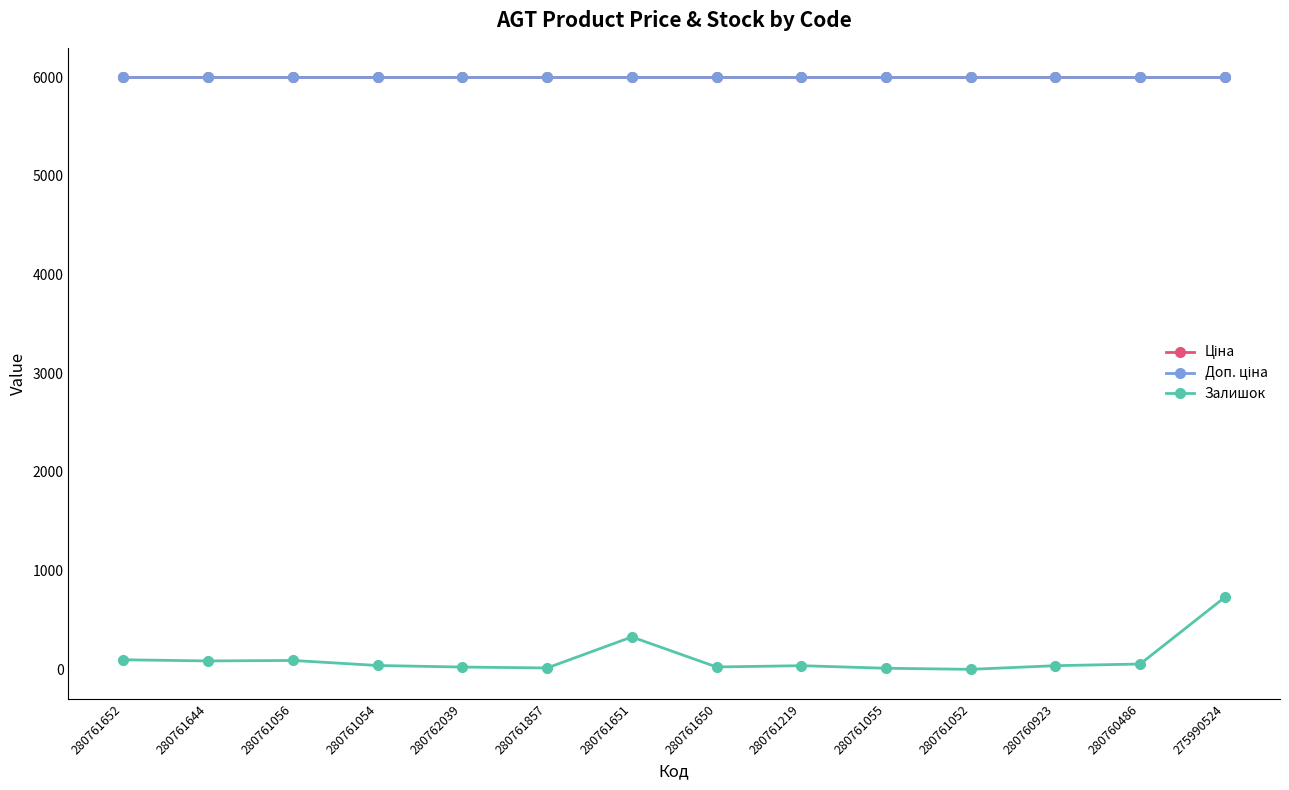

Is the value of Ціна at 280761650 greater than the value of Залишок at 280761055?

Yes